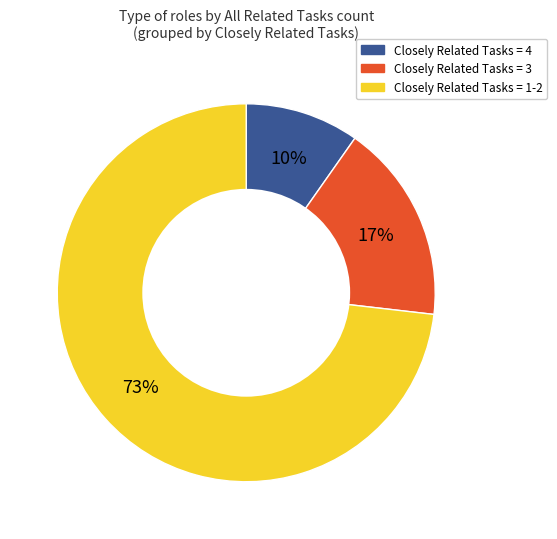

How many slices are in this pie chart?

3